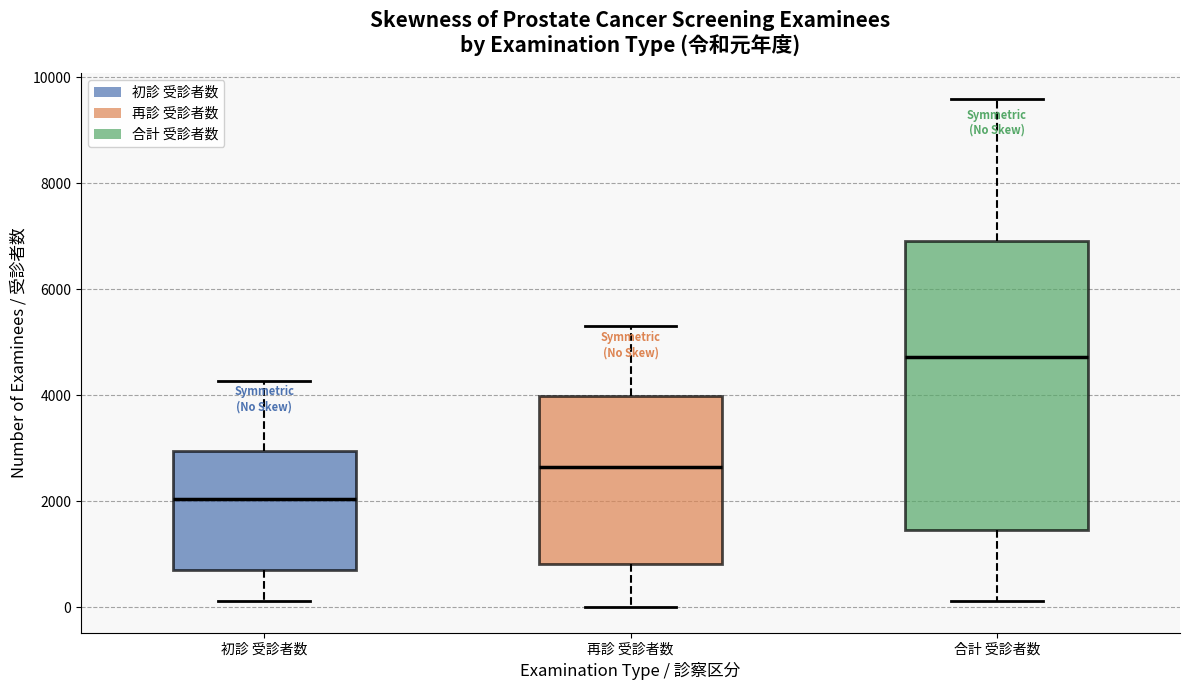

Which box has the highest median line?

合計 受診者数